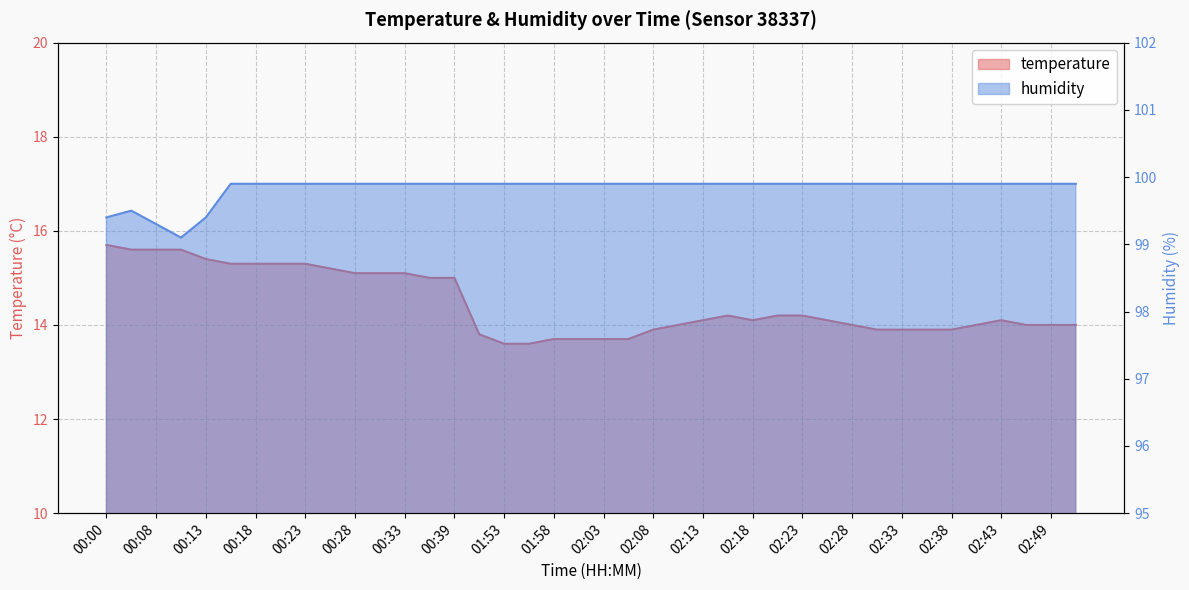

Count the humidity values in the range 99 to 100.

40